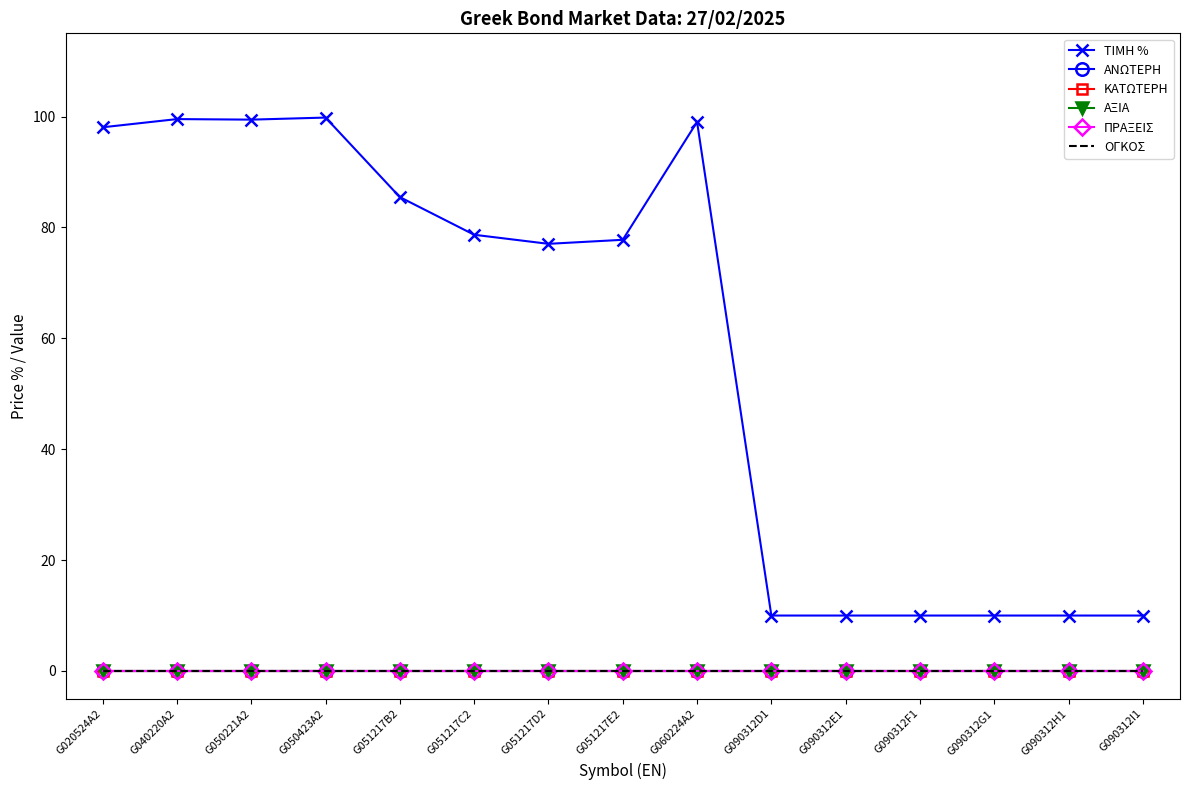

Is the value of ΑΞΙΑ at G051217E2 greater than the value of ΠΡΑΞΕΙΣ at G090312D1?

No